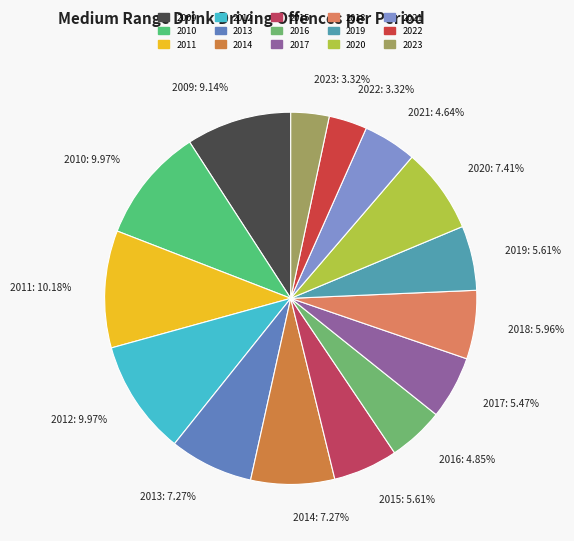

How much of the chart is everything except 2021?

95.4%